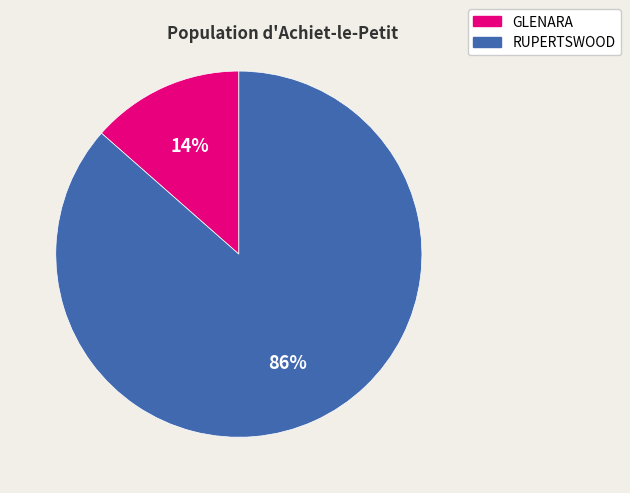

Does GLENARA account for over 50% of the chart?

No